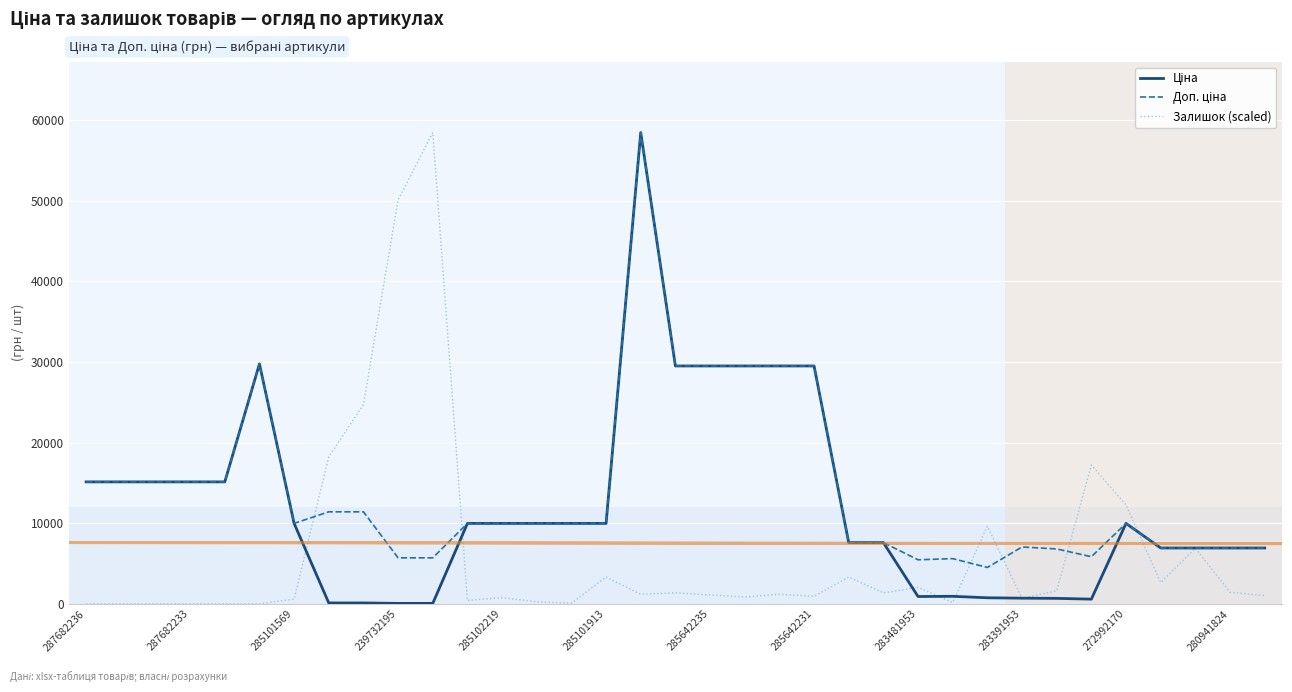

What is the greatest value displayed?

58426.5